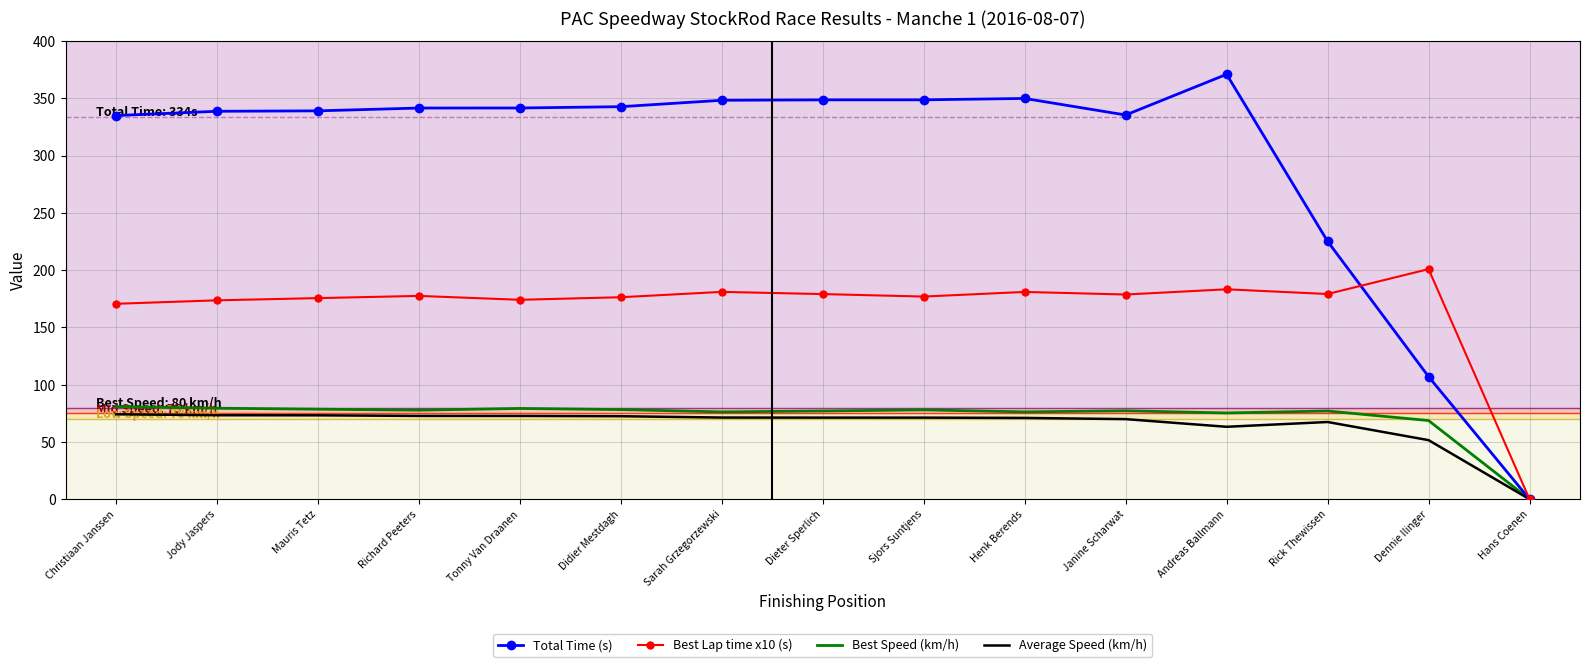

What is the difference between the maximum and minimum values in the Total Time (s) series?

370.9